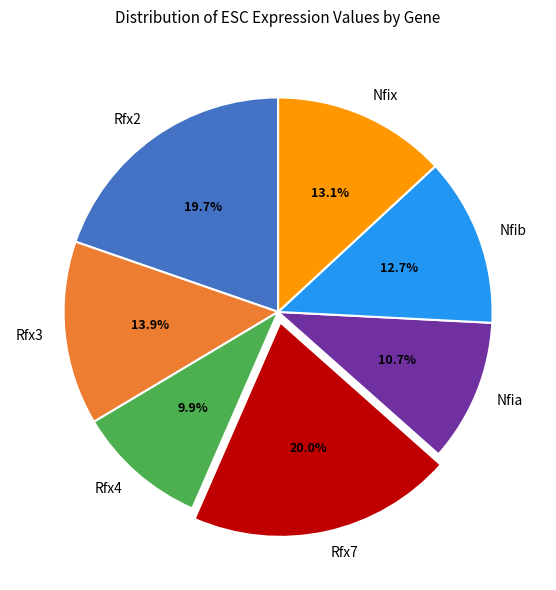

Do Nfib and Rfx7 together represent more than half of the pie?

No